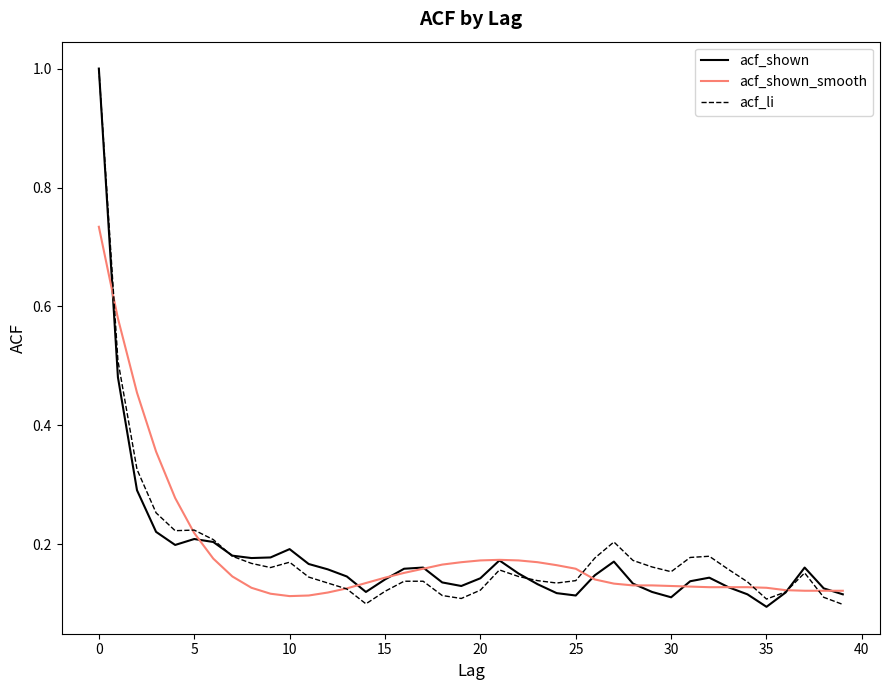

What is the greatest value displayed?

1.0